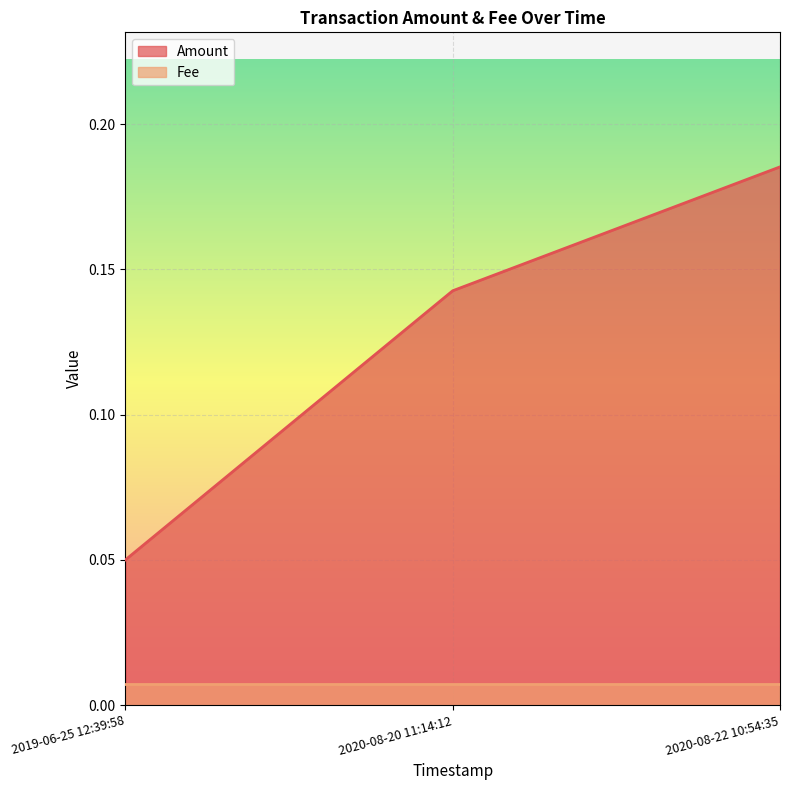

The value at 2020-08-22 10:54:35 is 0.2. True or false?

True